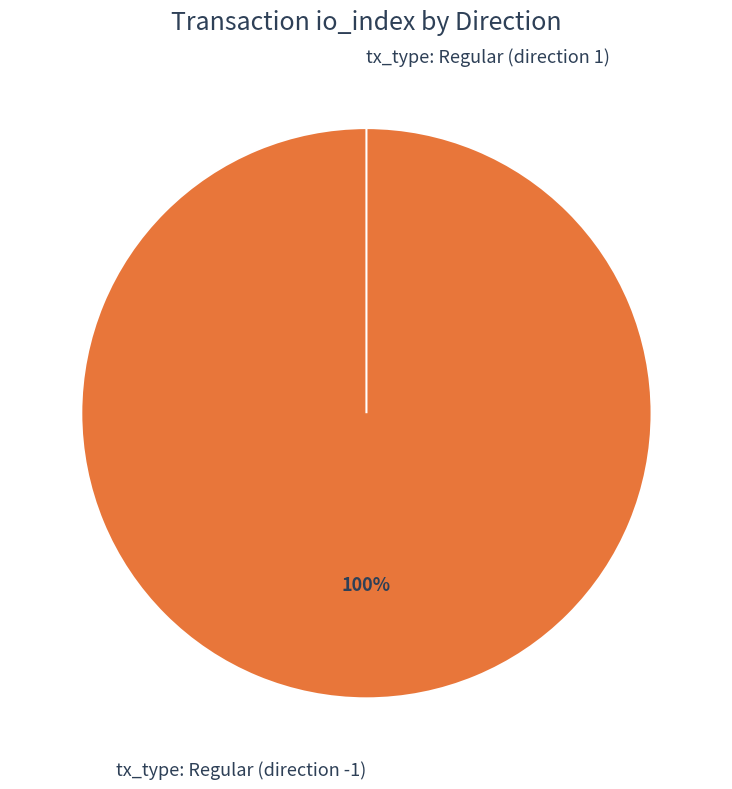

What percentage is the tx_type: Regular (direction -1) slice, to the nearest percent?

100%